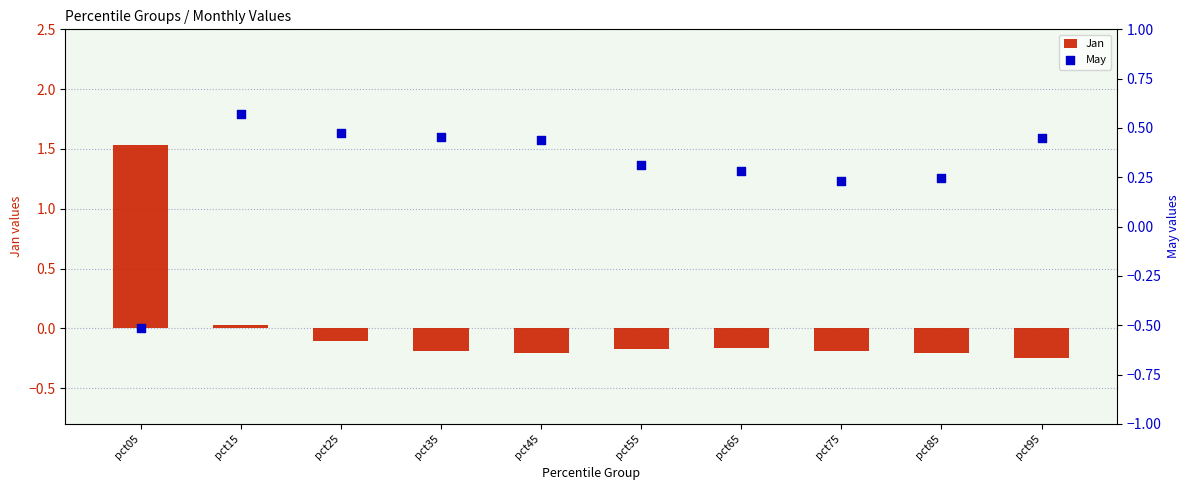

At how many categories does at least one series exceed 0?

10